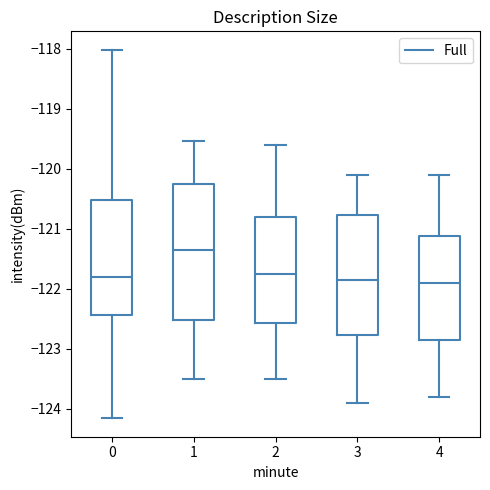

Reading left to right, read every box against the y-axis: the position of its median line, the range the box covers, and the ends of its whiskers. The values are not printed on the chart, so give them approximately, as read against the axis.

0: median -121.8, box -122.4 to -120.5, whiskers -124.2 to -118.0
1: median -121.3, box -122.5 to -120.2, whiskers -123.5 to -119.5
2: median -121.7, box -122.6 to -120.8, whiskers -123.5 to -119.6
3: median -121.8, box -122.8 to -120.8, whiskers -123.9 to -120.1
4: median -121.9, box -122.8 to -121.1, whiskers -123.8 to -120.1